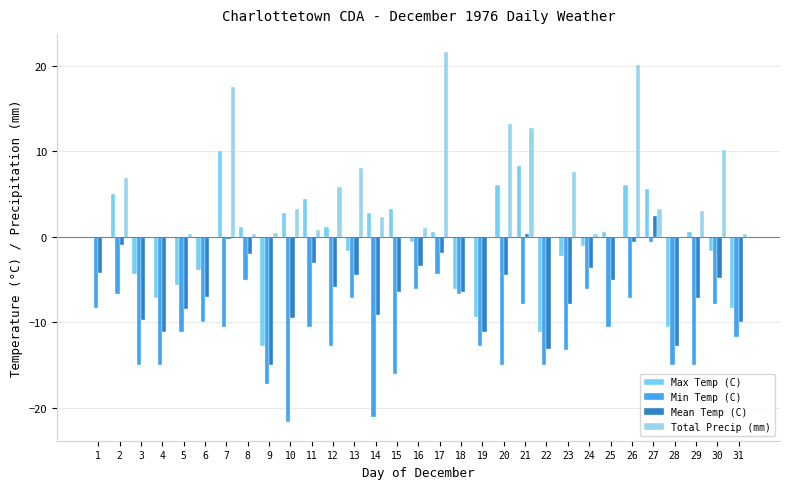

The value of Min Temp (C) at 11 is -2.9. True or false?

False